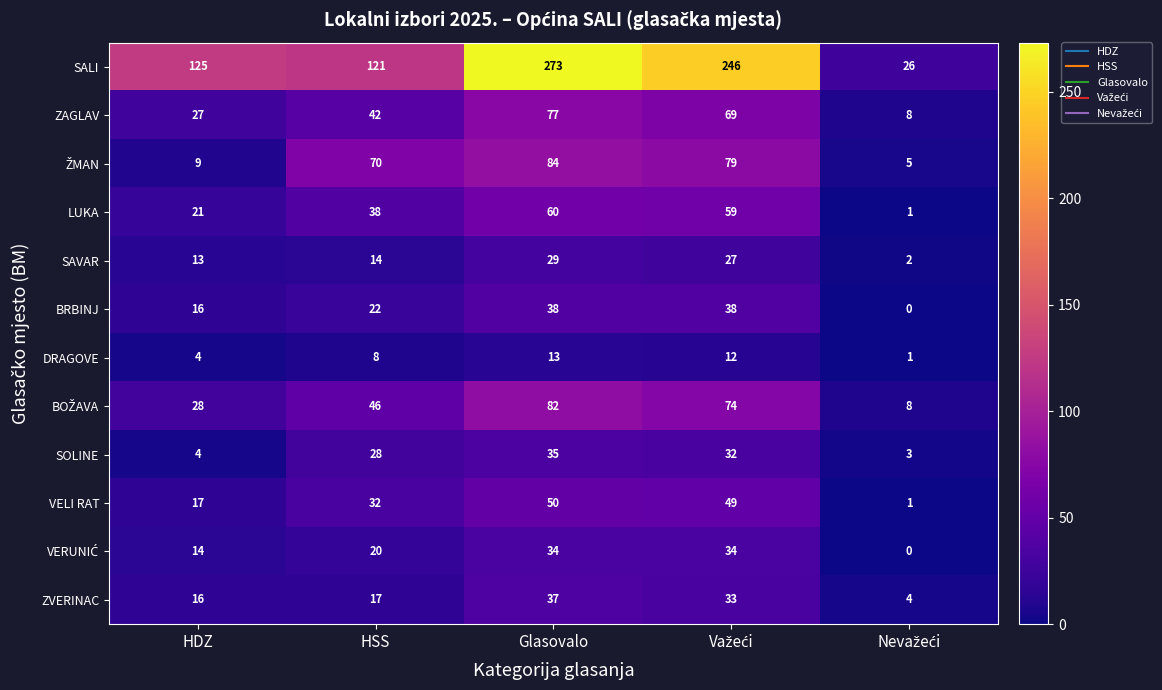

What is the difference between the second highest and minimum values in the LUKA series?

58